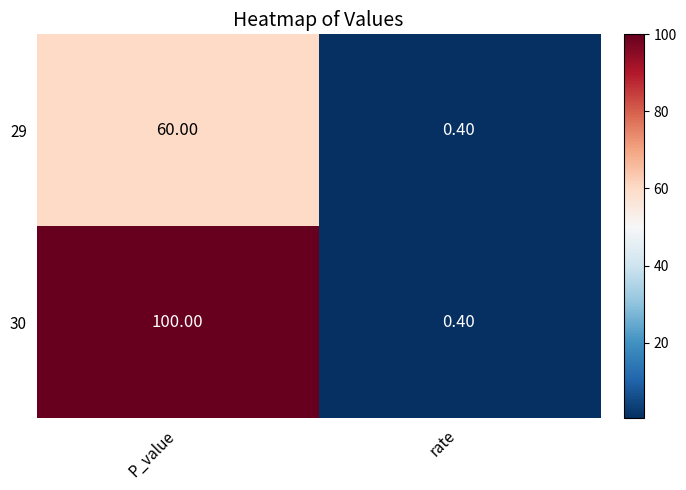

At P_value, list the series in order from largest to smallest.

30, 29